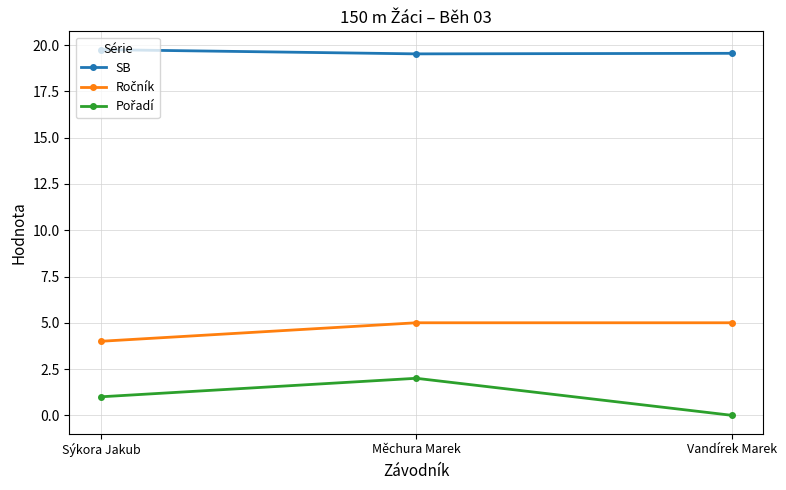

What value does the SB series have at Sýkora Jakub?

19.8